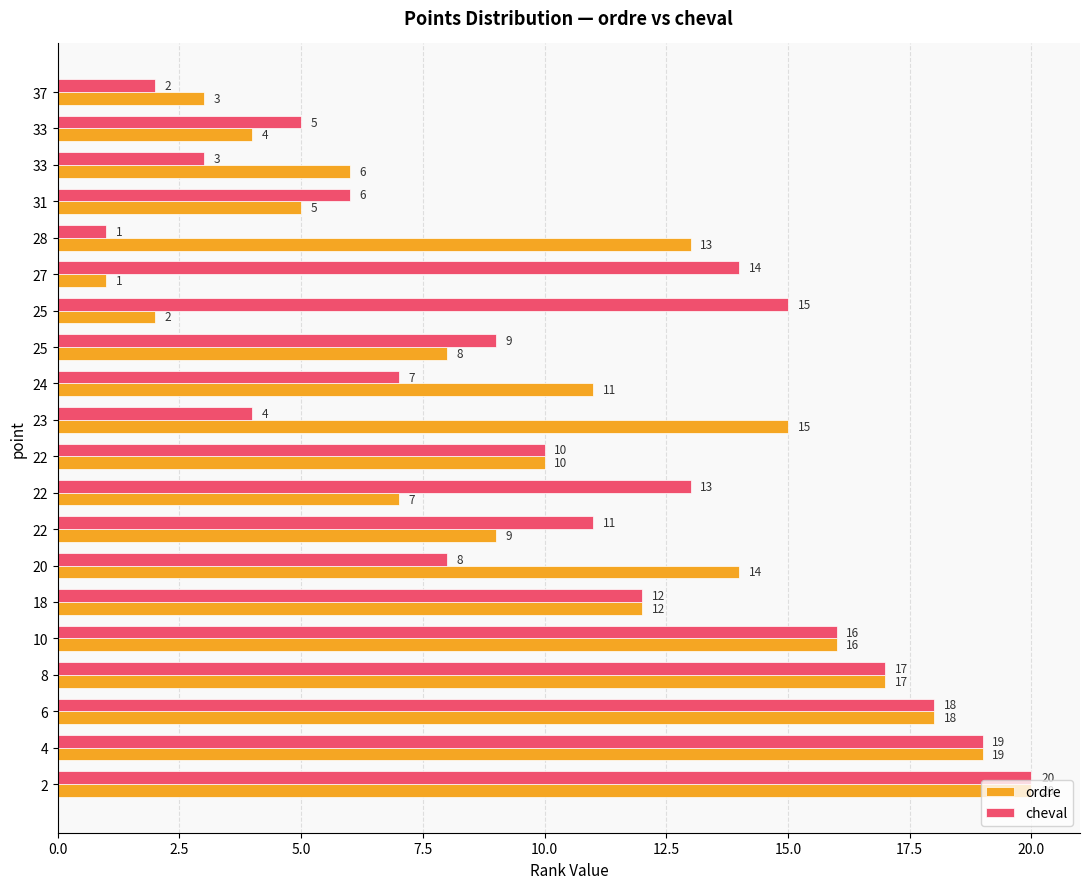

Count the number of data series in this chart.

2